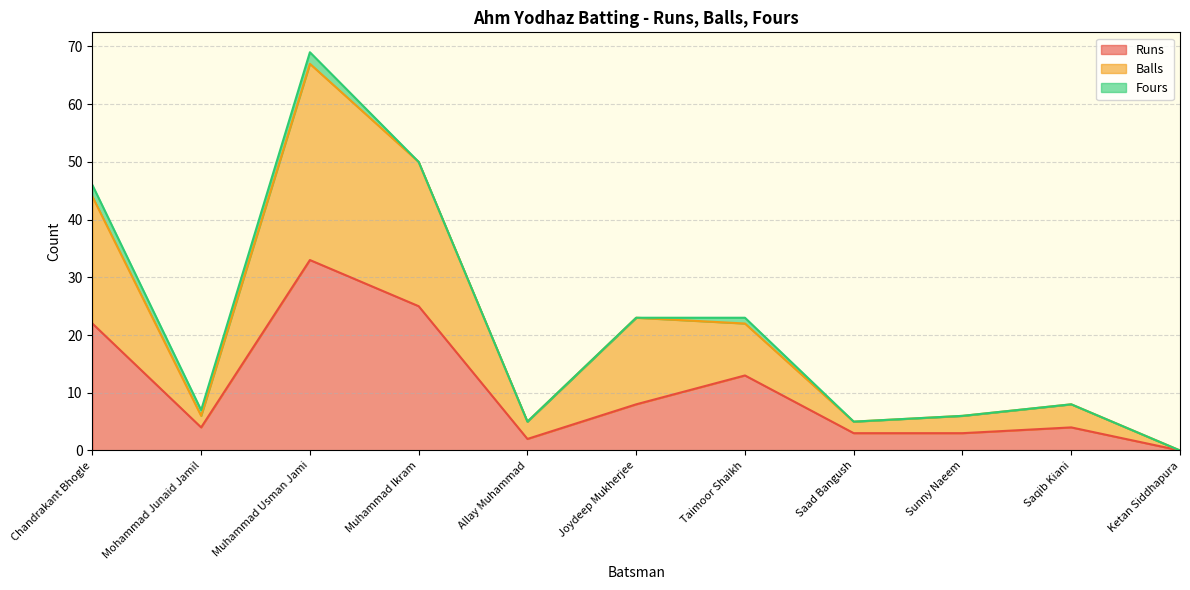

Does the chart have visible grid lines?

Yes